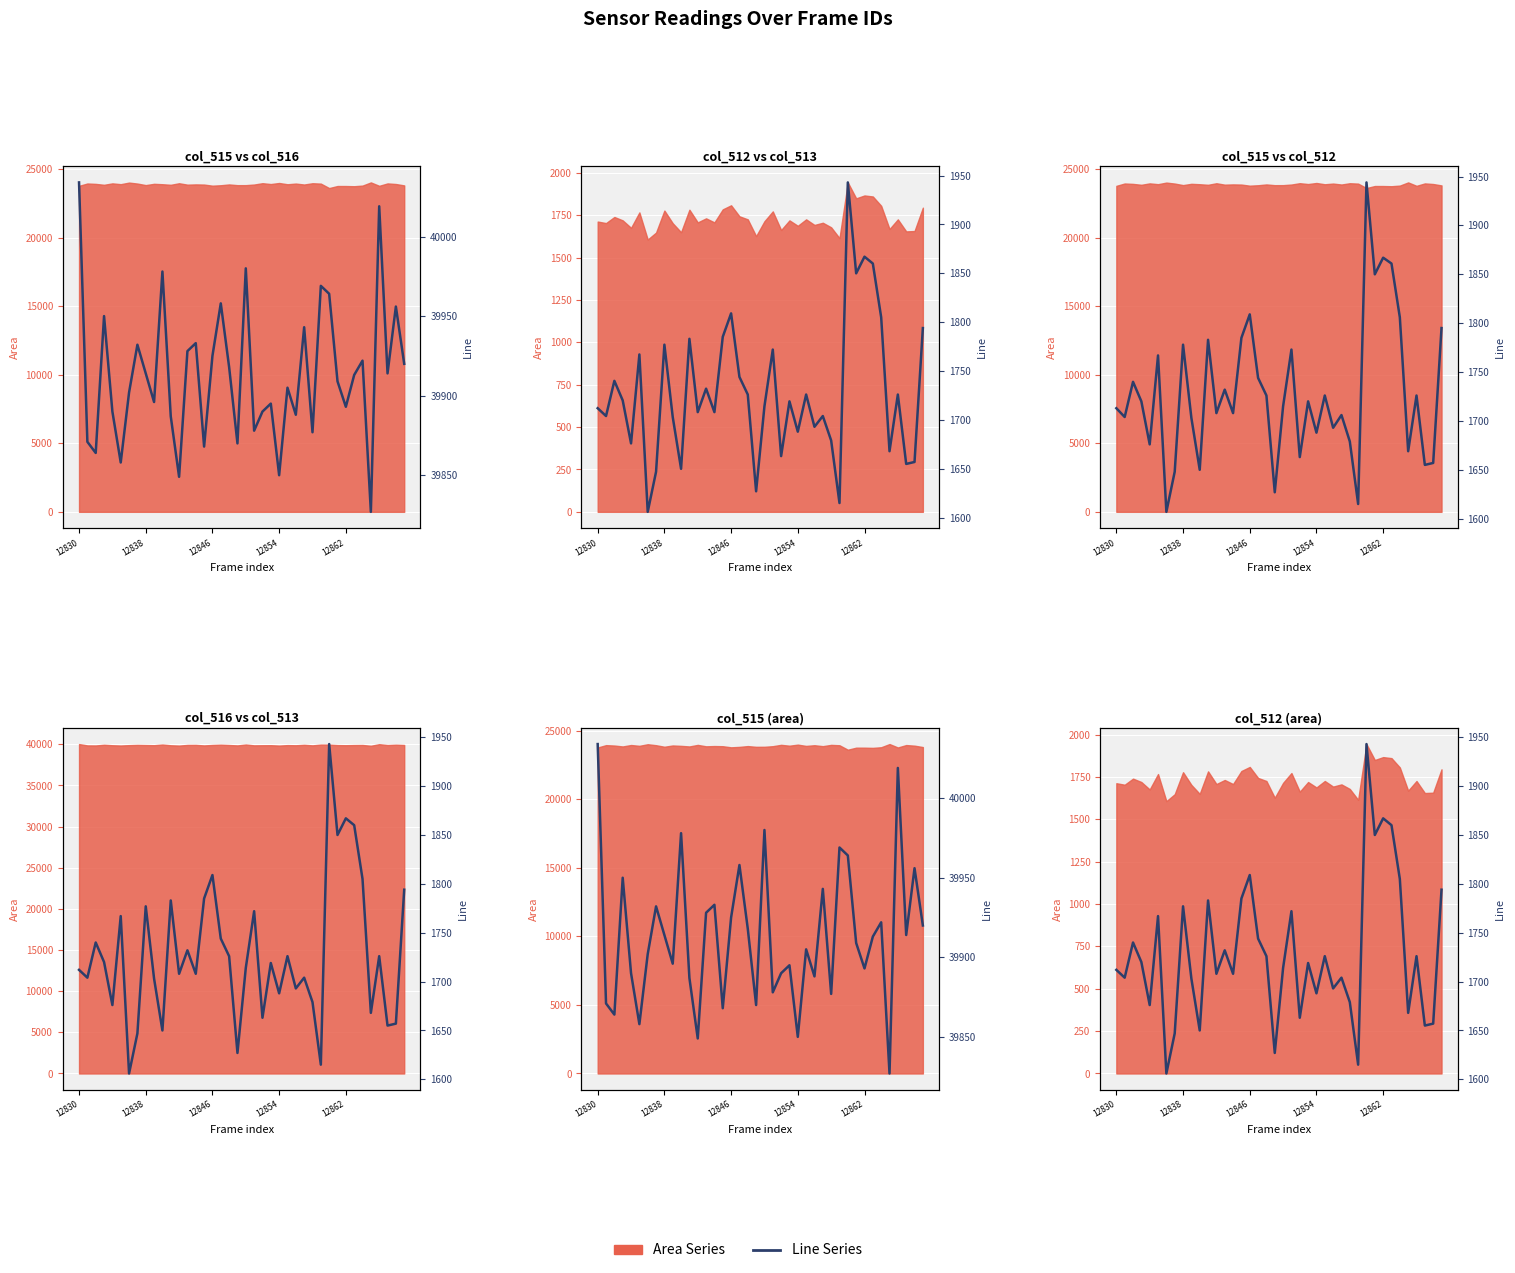

Which has a higher value, 16 or 27?

16